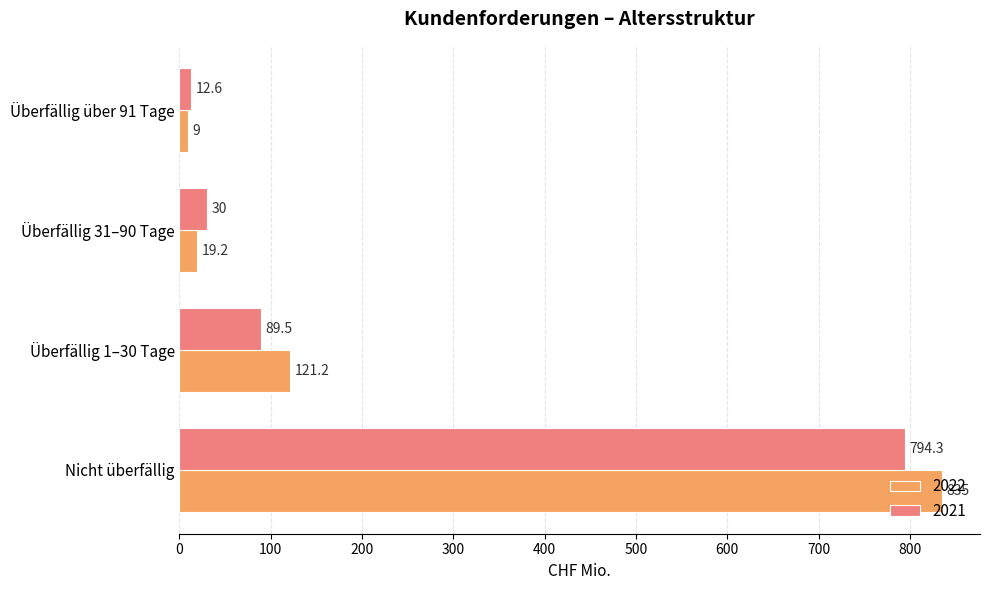

Rank the series by their average value, from highest to lowest.

2022, 2021